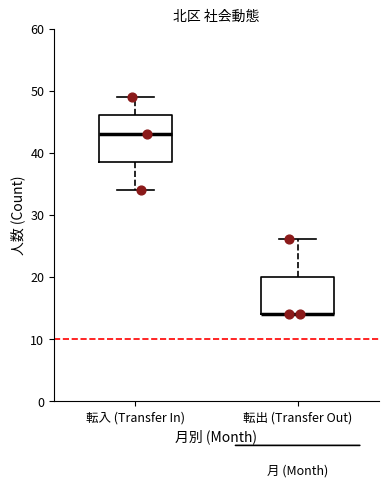

Reading left to right, read every box against the y-axis: the position of its median line, the range the box covers, and the ends of its whiskers. The values are not printed on the chart, so give them approximately, as read against the axis.

転入 (Transfer In): median 43, box 39 to 46, whiskers 34 to 49
転出 (Transfer Out): median 14 (drawn on the box's lower edge), box 14 to 20, whiskers 14 to 26